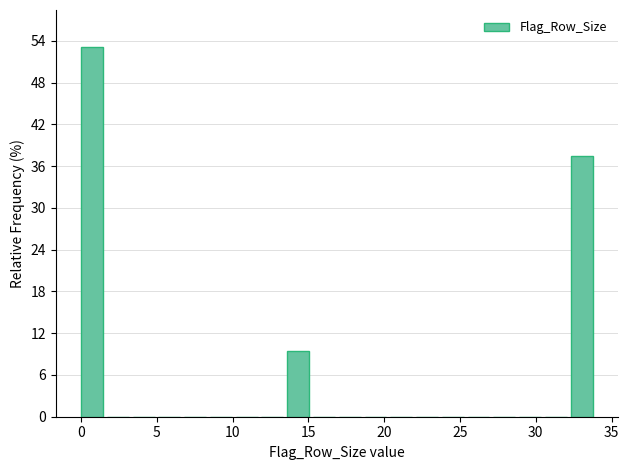

Around what value on the x-axis is the tallest bar? Give the approximate position of its centre, as read against the axis.

0.5